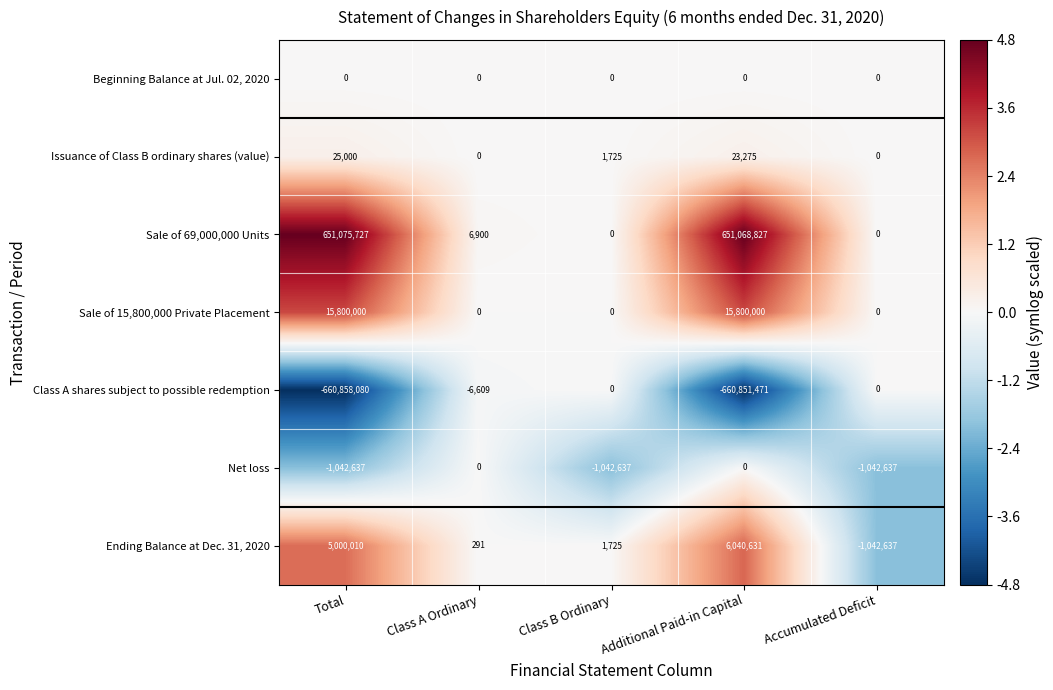

Where does the Issuance of Class B ordinary shares (value) series first go above 1725?

Total